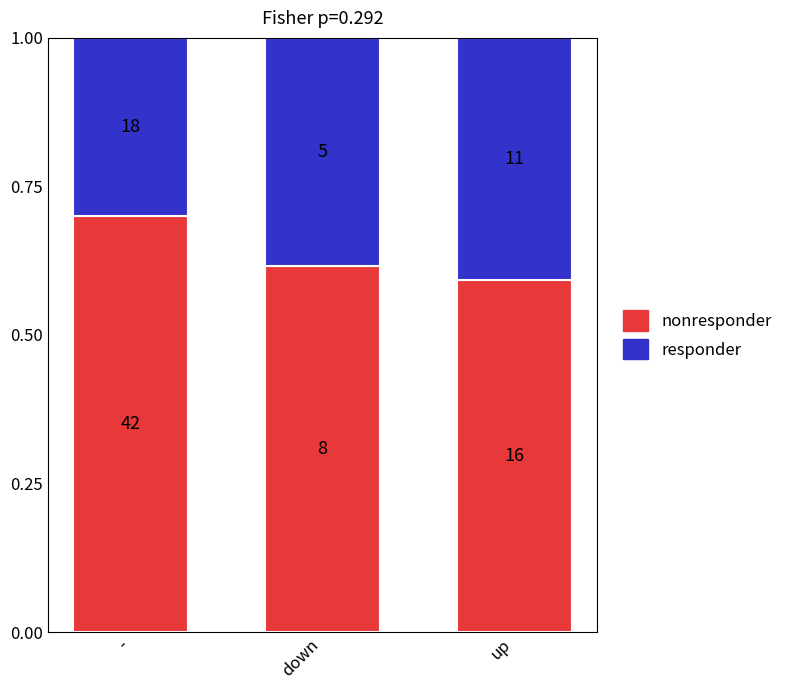

How many bars are there in total?

3